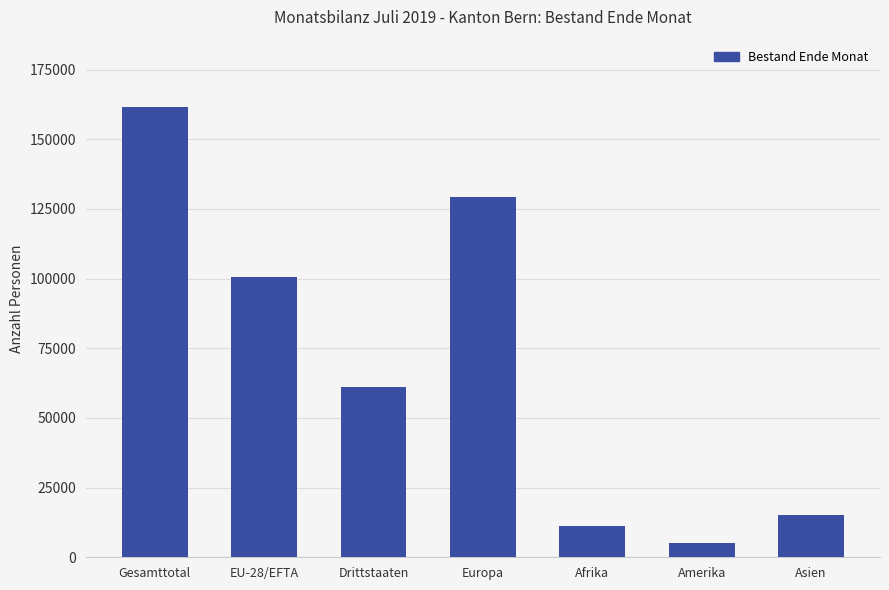

Where is the data nearest to the value 83374?

EU-28/EFTA